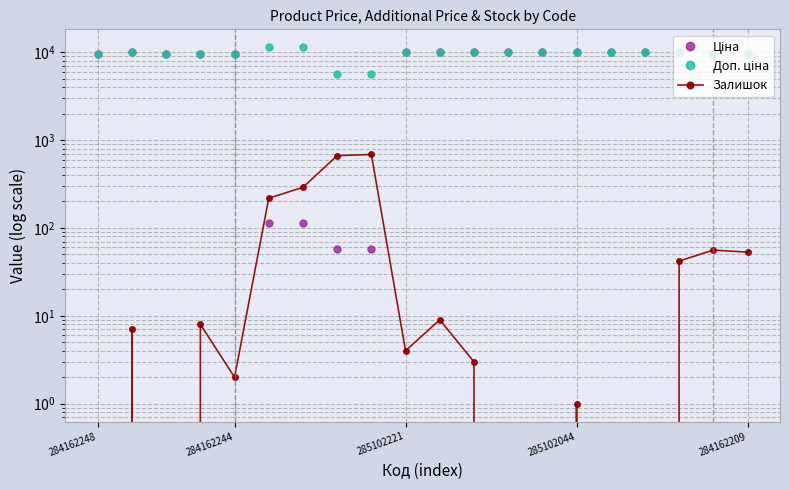

Which series changed the most between 14 and 16?

Залишок